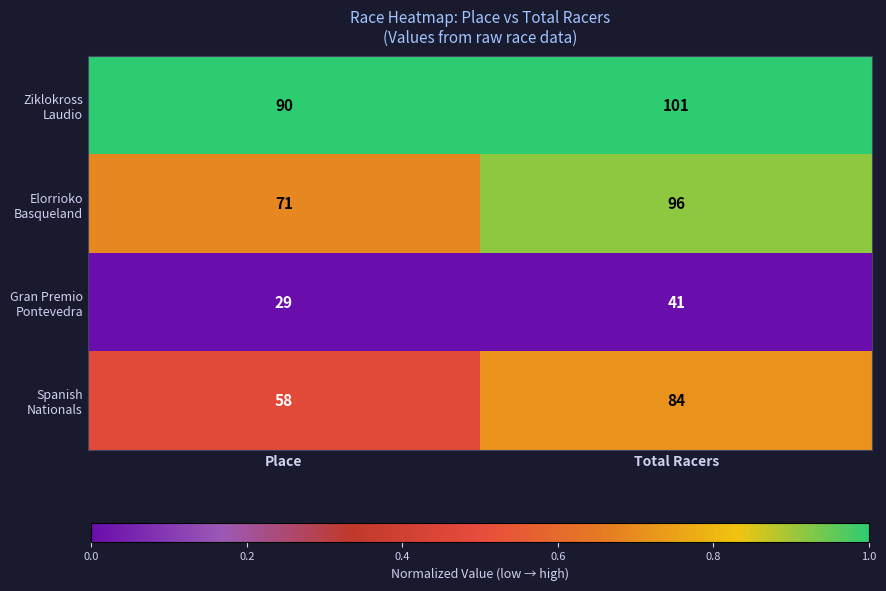

What is the greatest value displayed?

101